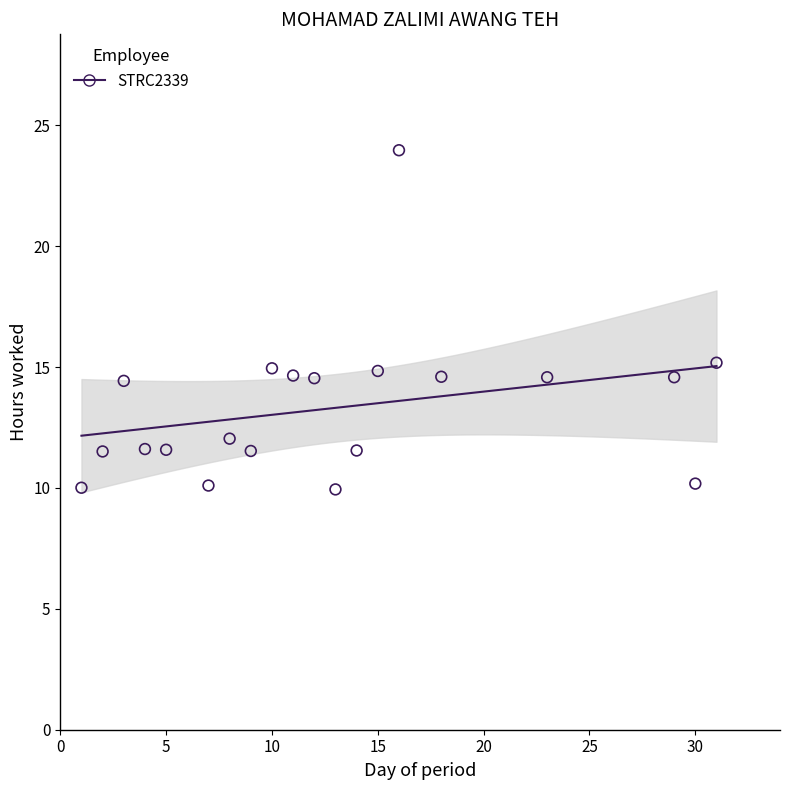

What is the range of X values (max minus min)?

30.0